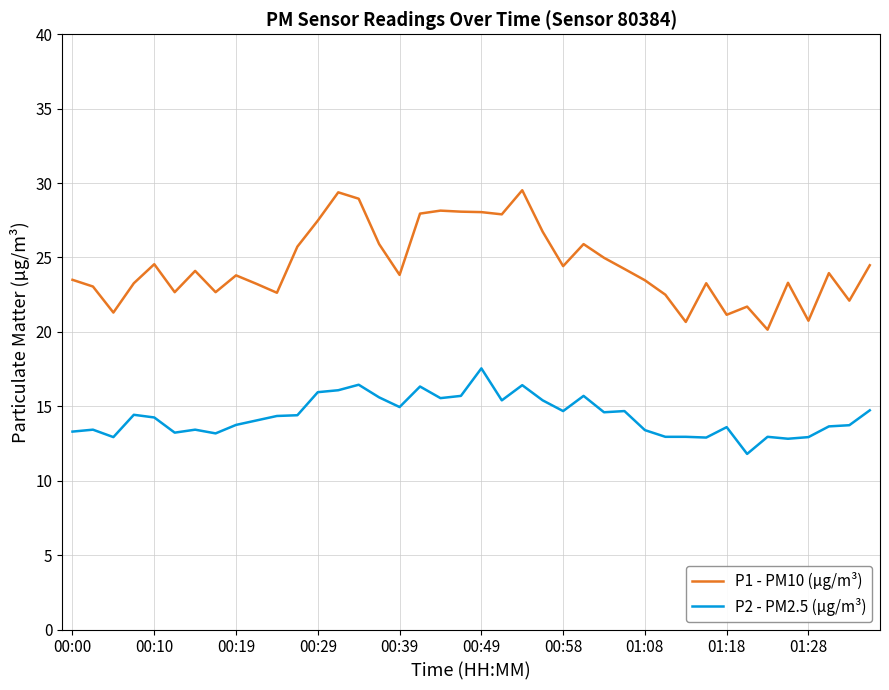

What is the difference between the maximum and minimum values in the P1 - PM10 (µg/m³) series?

9.4